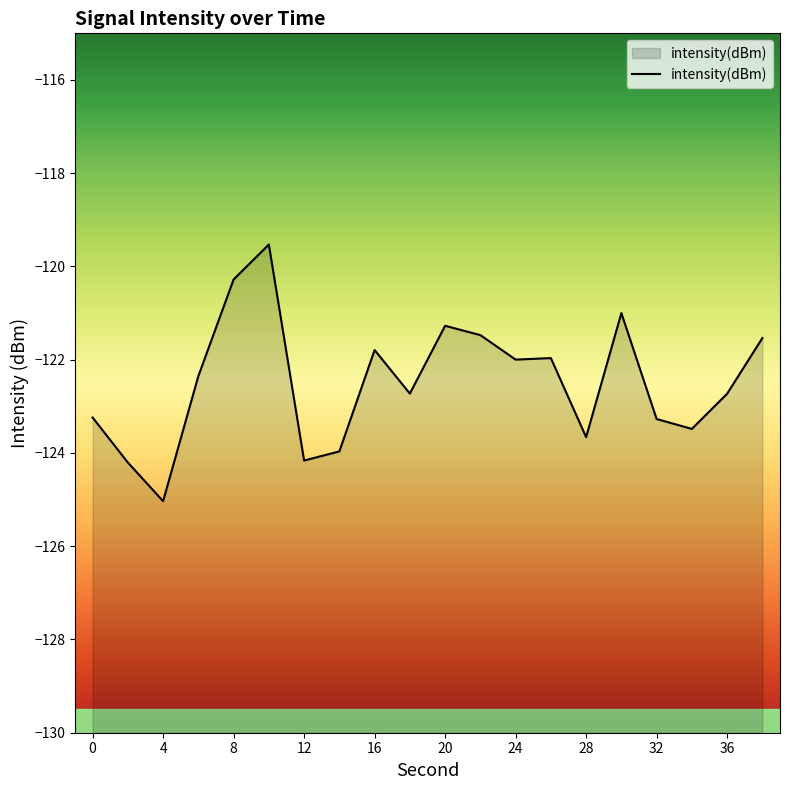

Where is the first local minimum?

4